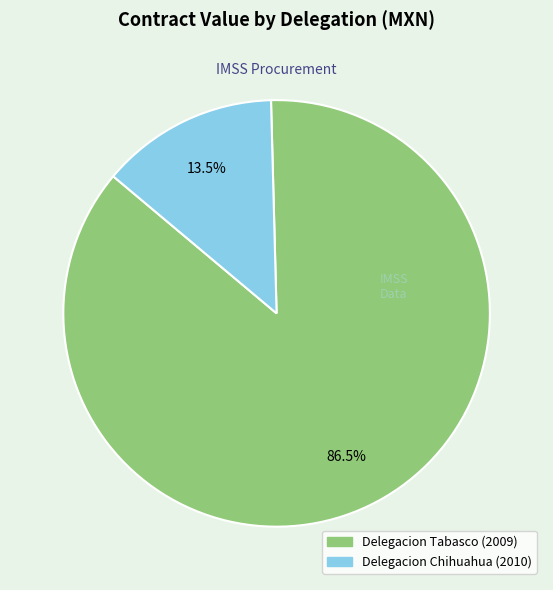

Rank the categories by value from highest to lowest.

Delegacion Tabasco (2009), Delegacion Chihuahua (2010)